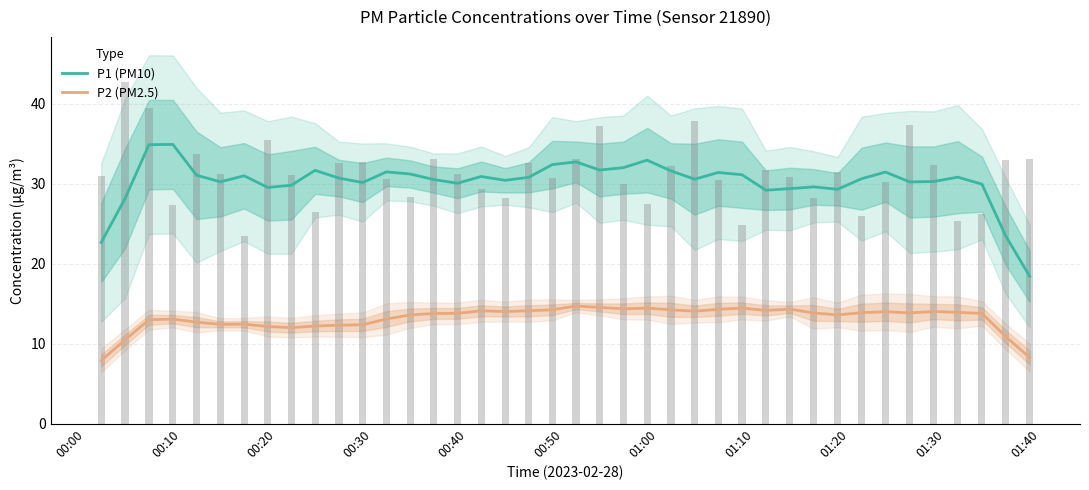

Reading left to right, what are all the values shown in this chart?

P1 (PM10): 22.7	28.2	34.9	34.9	31.1	30.3	31.0	29.6	29.8	31.7	30.7	30.2	31.5	31.2	30.5	30.1	30.9	30.4	30.8	32.4	32.8	31.7	32.0	33.0	31.6	30.6	31.4	31.1	29.2	29.4	29.6	29.3	30.7	31.5	30.2	30.3	30.8	30.0	23.5	18.4
P2 (PM2.5): 7.9	10.5	13.0	13.1	12.7	12.4	12.4	12.2	12.0	12.2	12.3	12.4	13.1	13.6	13.8	13.8	14.1	14.0	14.1	14.2	14.7	14.5	14.4	14.5	14.2	14.1	14.3	14.5	14.2	14.3	13.8	13.6	13.9	14.0	13.9	14.0	13.9	13.8	10.9	8.3